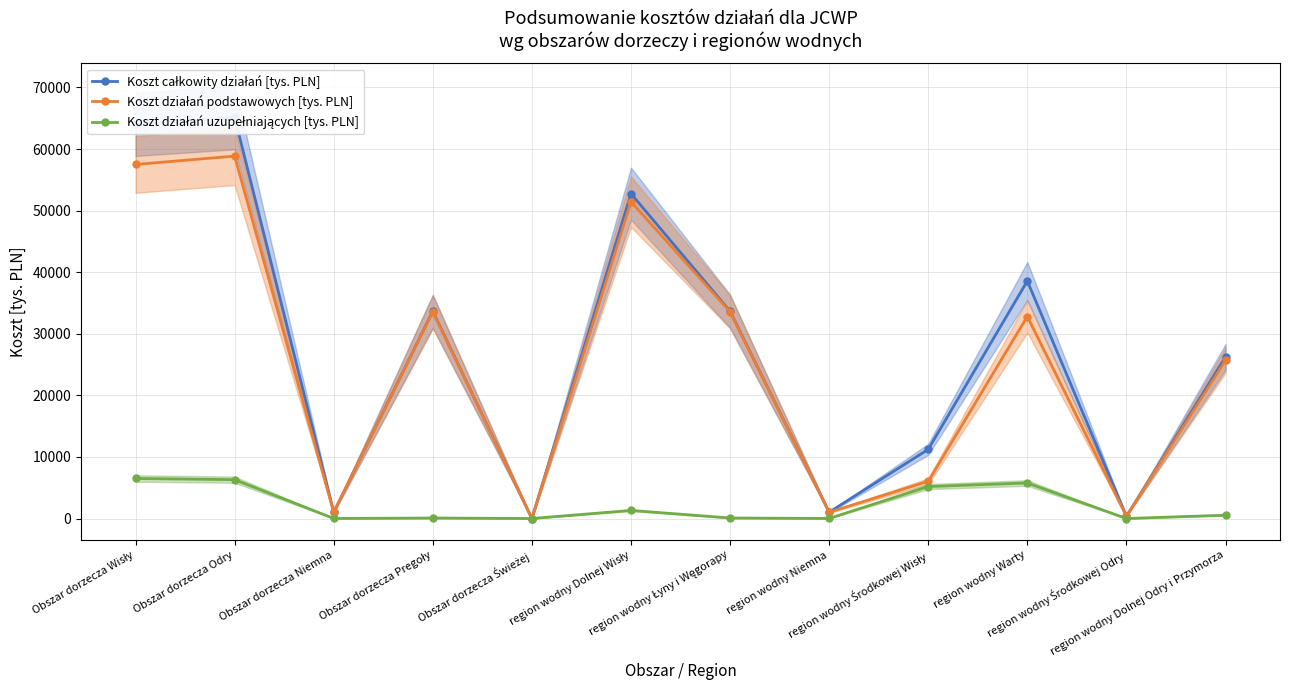

How many positive values does the Koszt działań podstawowych [tys. PLN] series have?

11